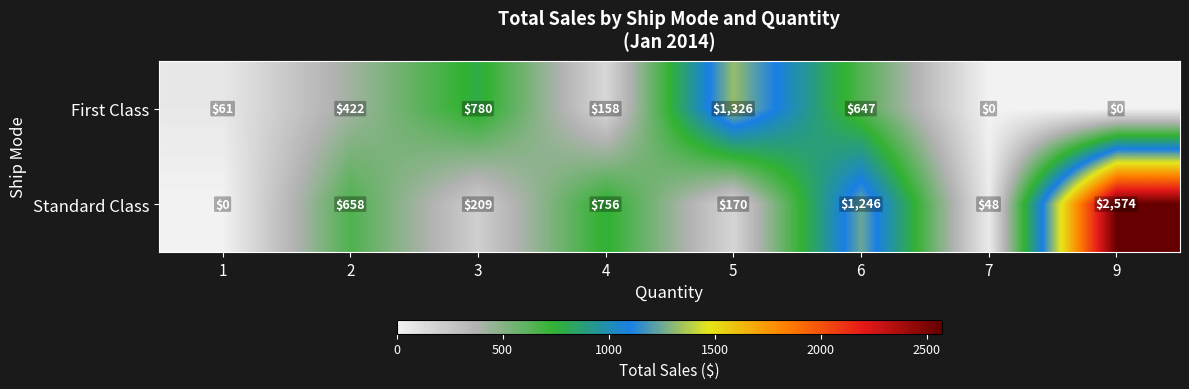

Reading left to right, transcribe all the data shown in this chart.

First Class: 61	422	780	158	1326	647	0	0
Standard Class: 0	658	209	756	170	1246	48	2574